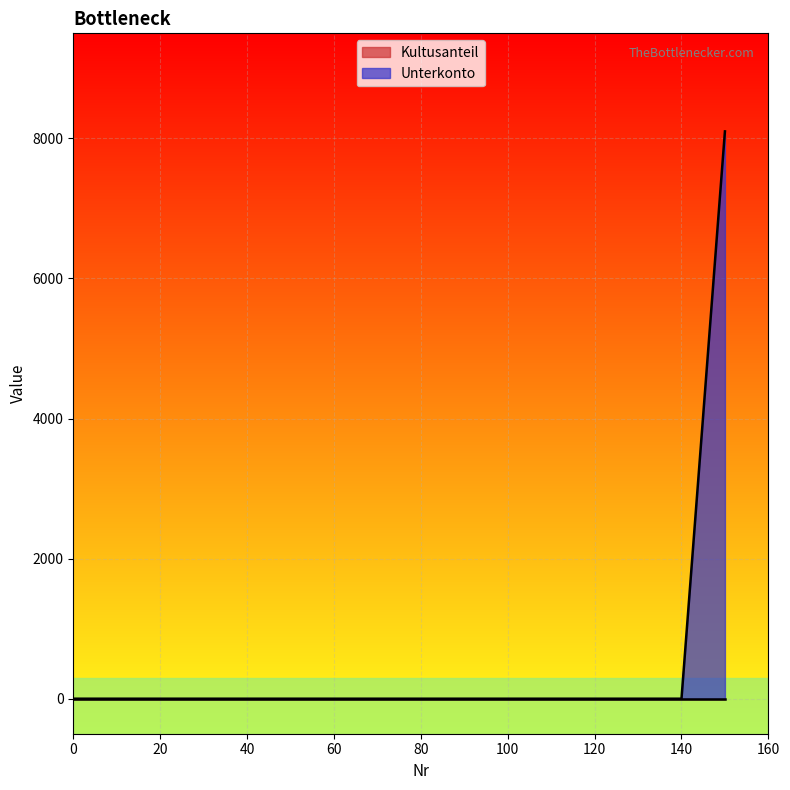

Reading left to right, list all the values displayed in this chart.

0=0	50=0	60=0	61=0	70=0	100=0	120=0	140=0	150=8100